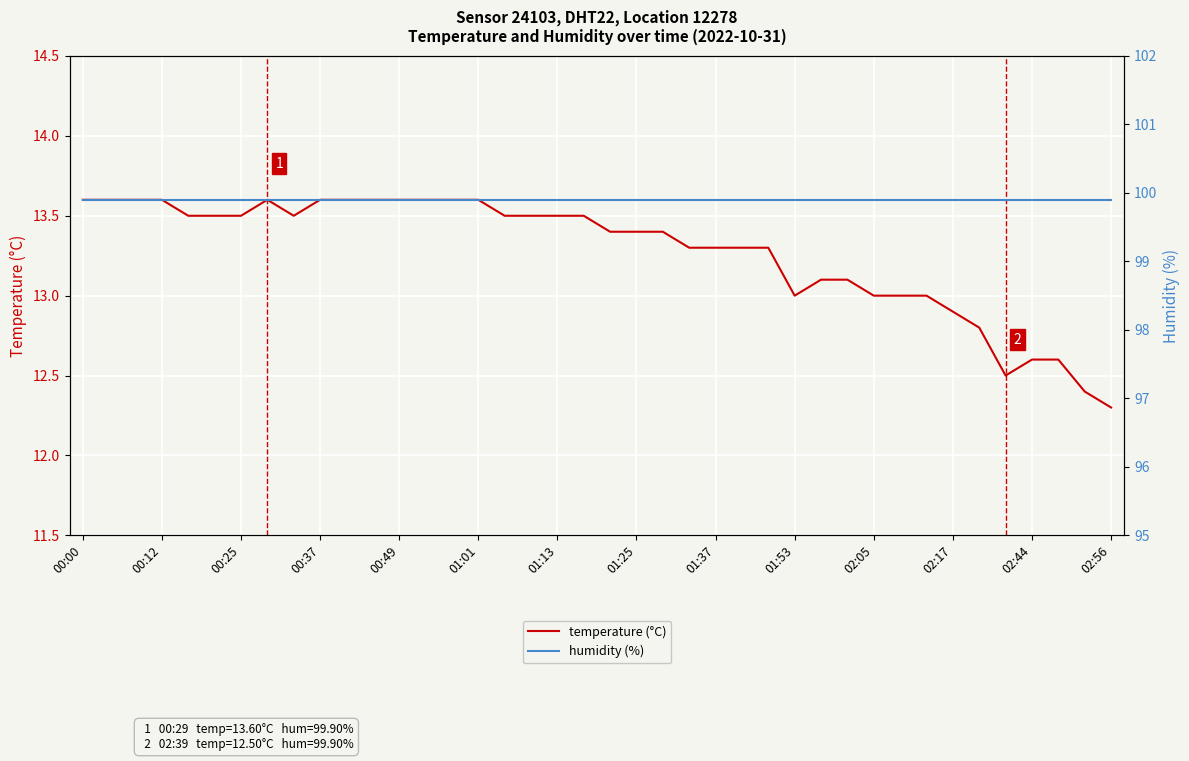

How many lines are shown in the chart?

2